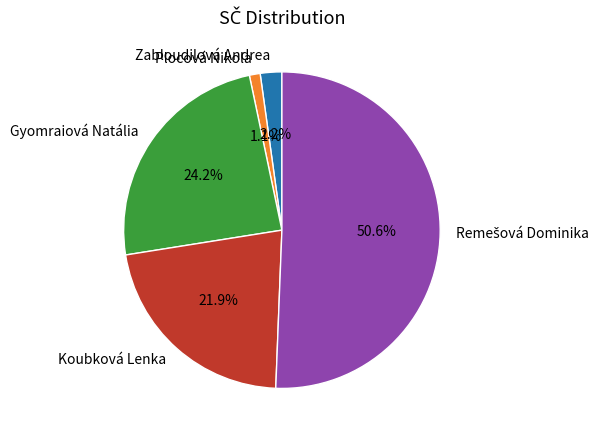

What is the ratio of the value at Gyomraiová Natália to the value at Plocová Nikola?

22.0